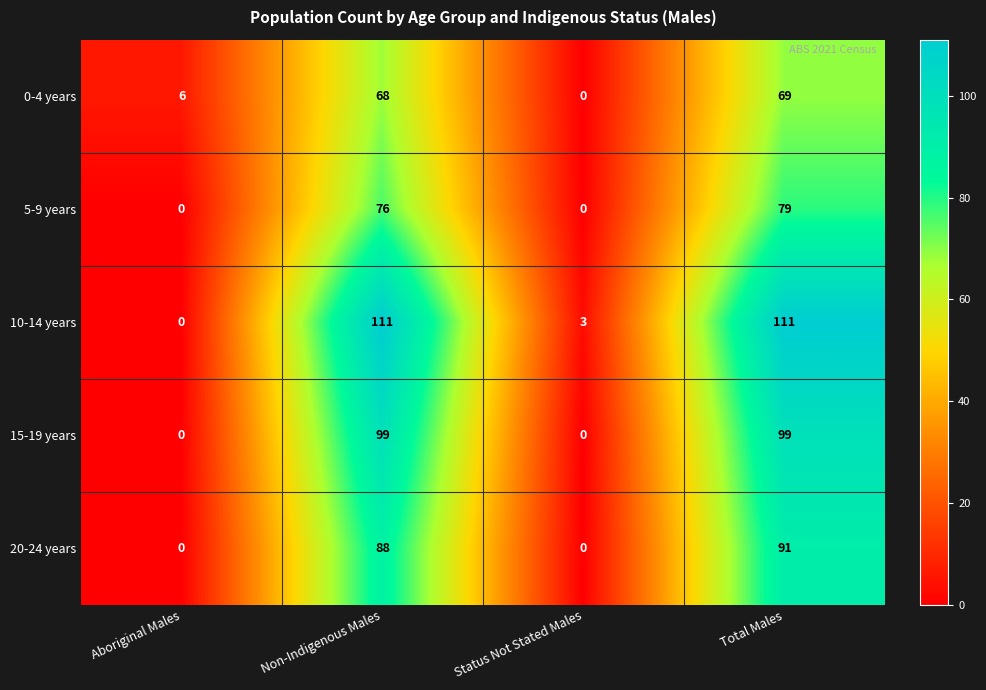

What is the average value of the 5-9 years series?

39